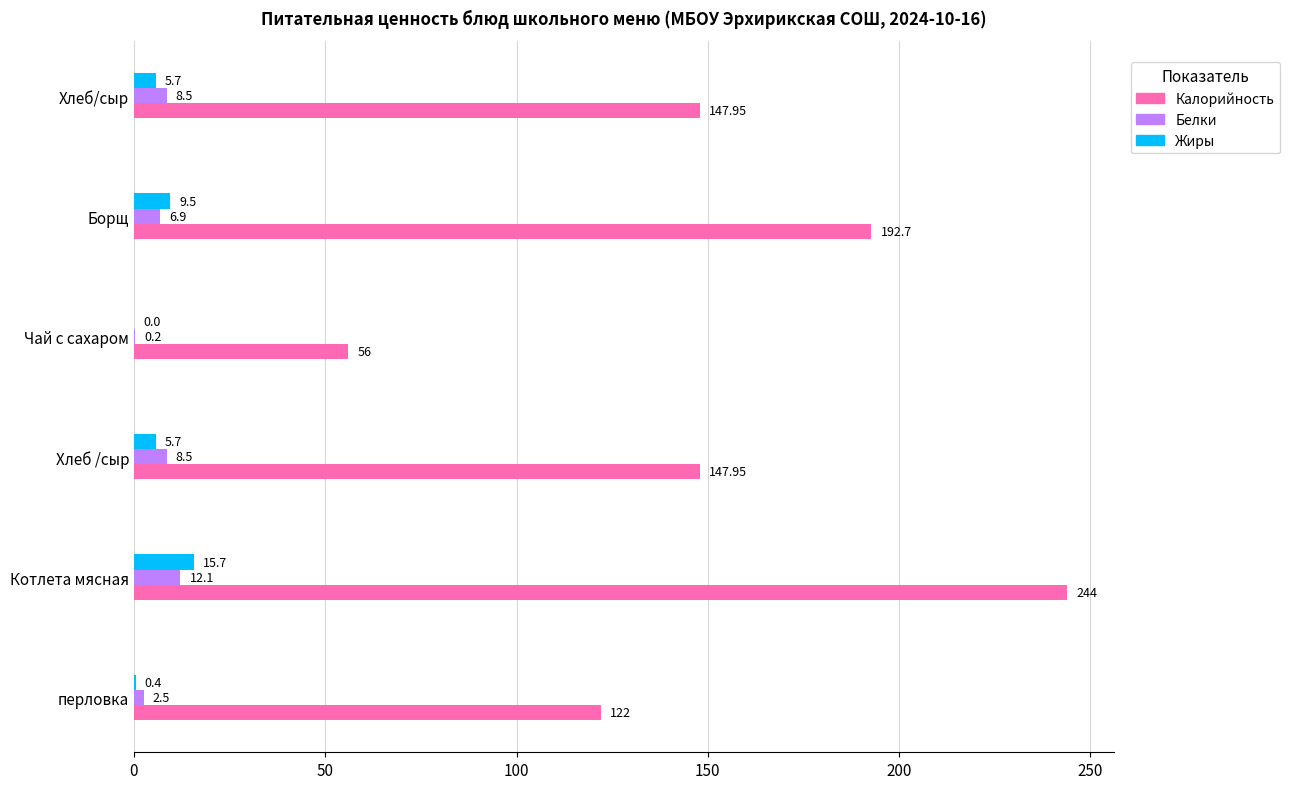

At which category is the sum across all series the highest?

Котлета мясная